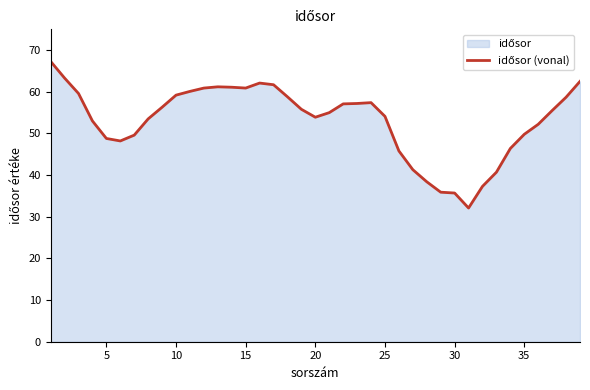

What is the difference between the maximum and minimum values?

35.2